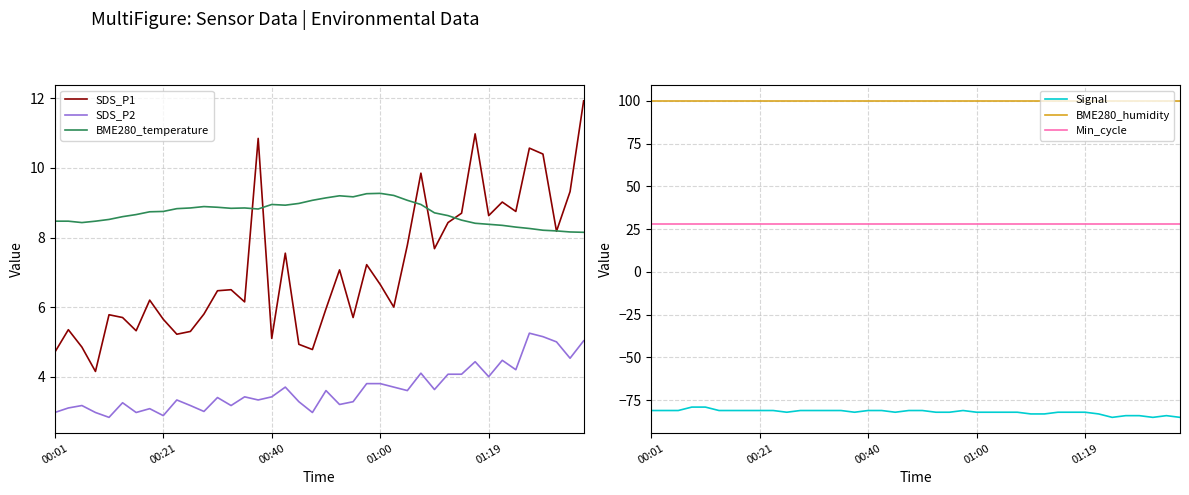

What is the lowest value of the Signal series?

-85